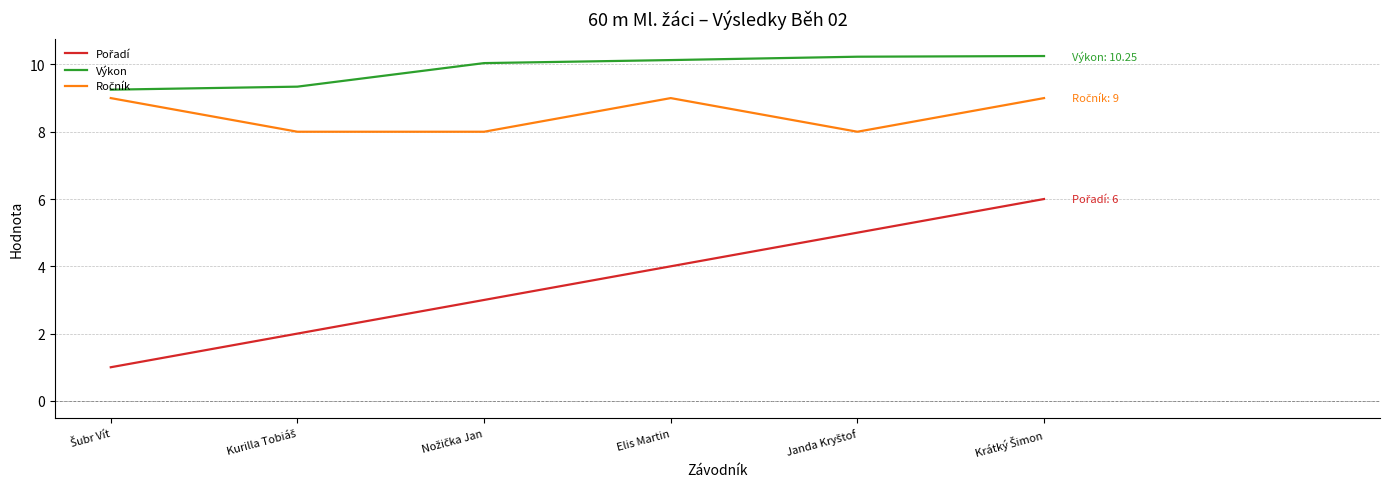

The Výkon series shows 3.9 at Elis Martin. True or false?

False